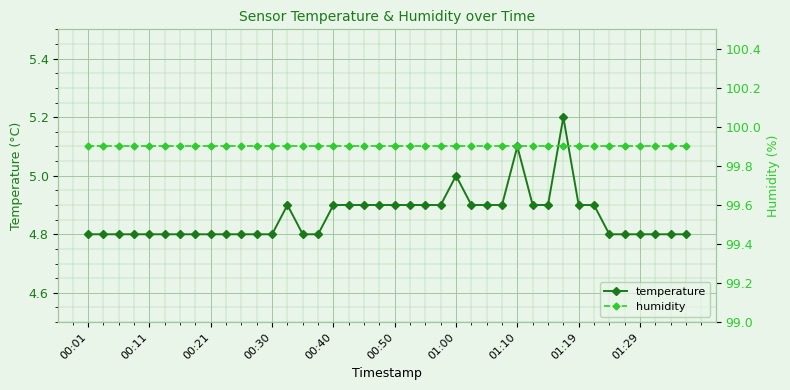

Does the chart display data point markers on the line(s)?

Yes